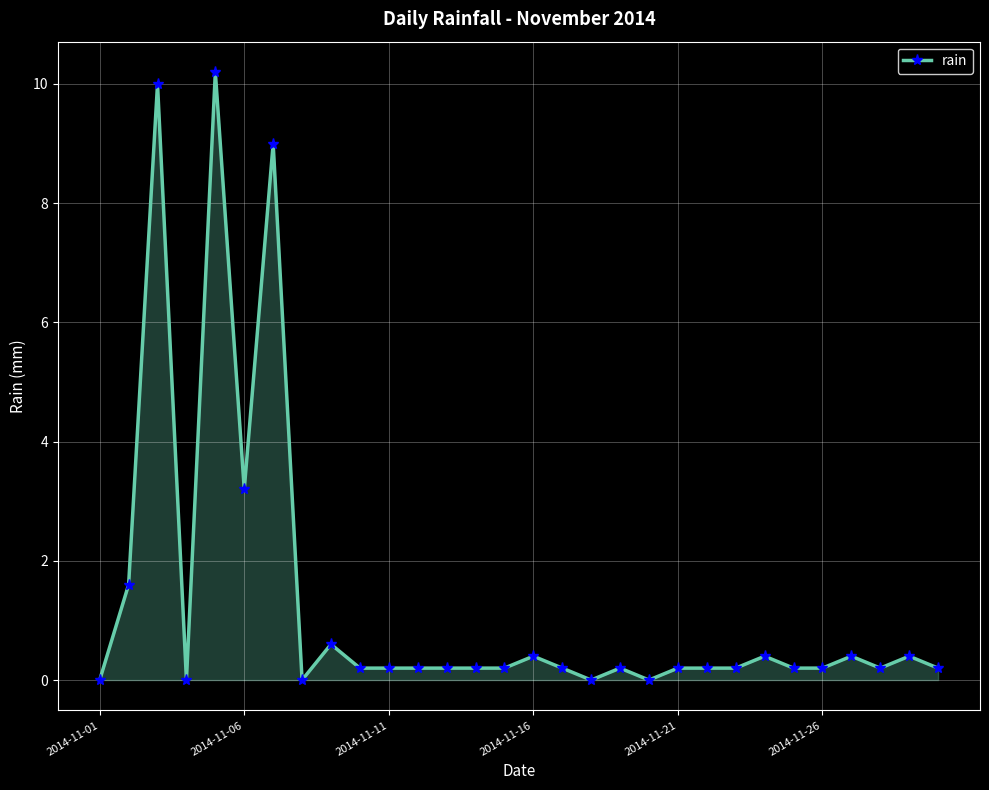

What is the sum of all values?

39.2